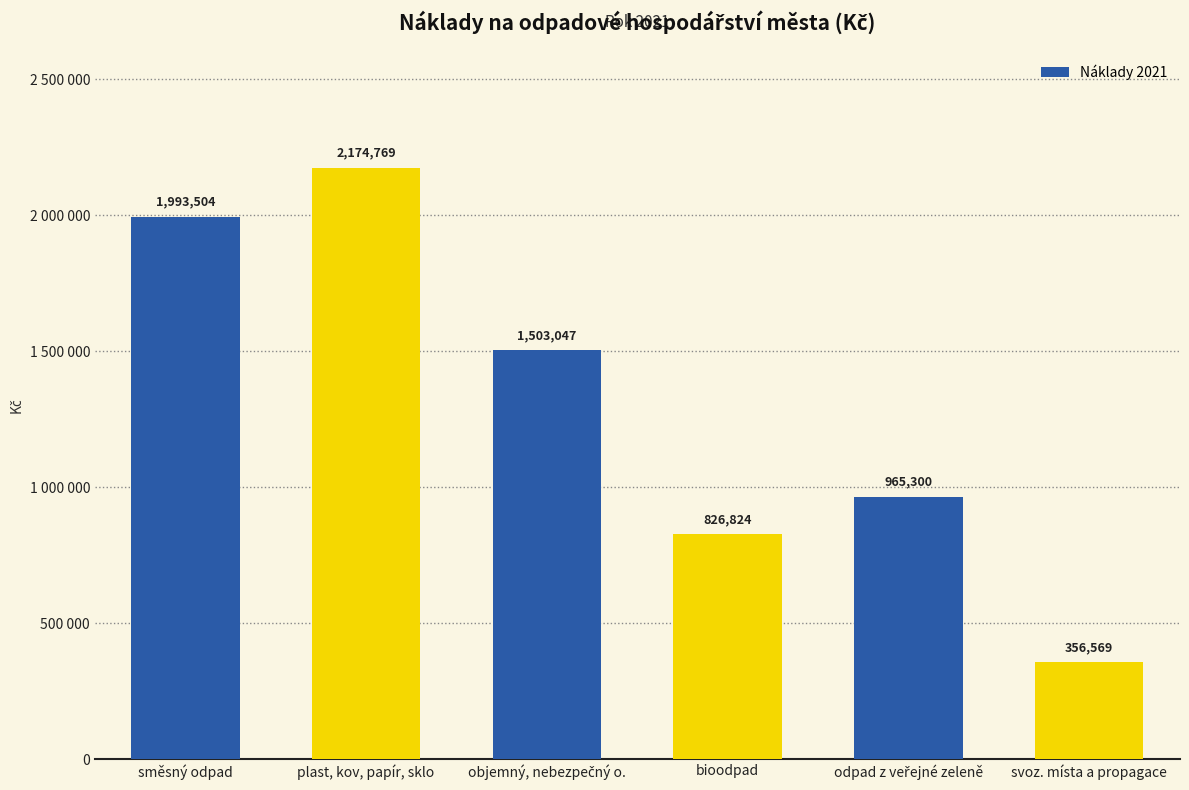

What is the change in value from směsný odpad to objemný, nebezpečný o.?

-490457